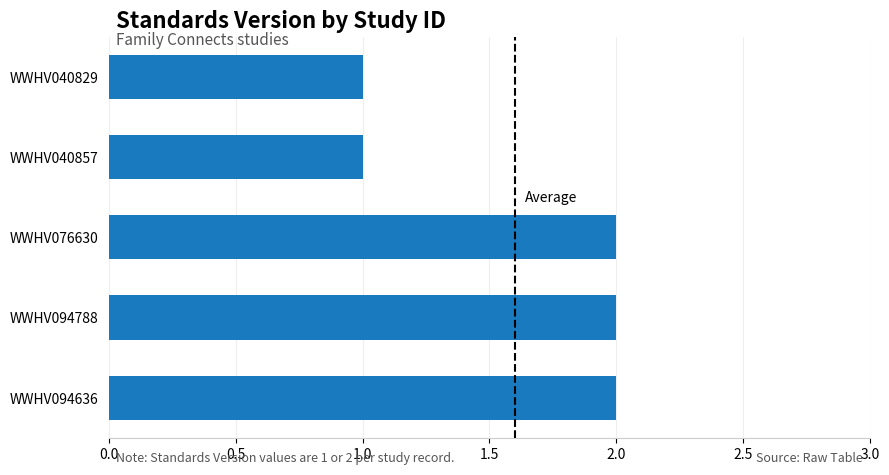

What is the label of the 4th bar from the top?

WWHV094788